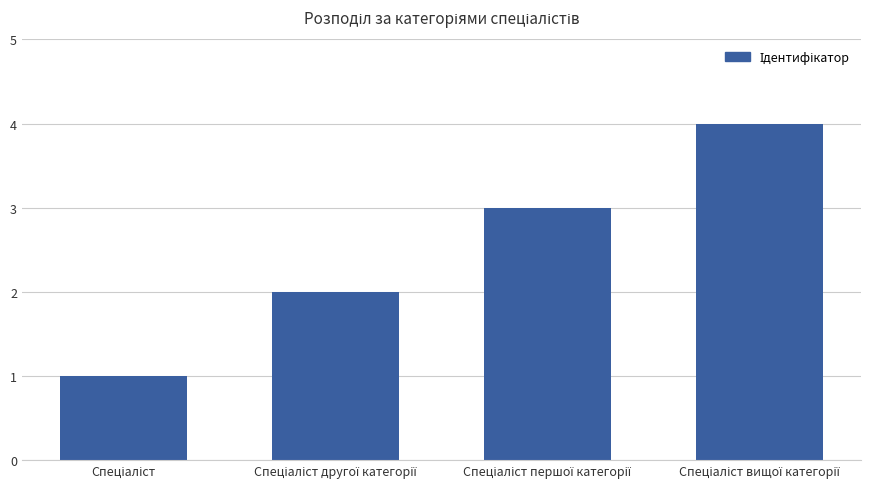

Reading right to left, what are all the values shown in this chart?

4	3	2	1